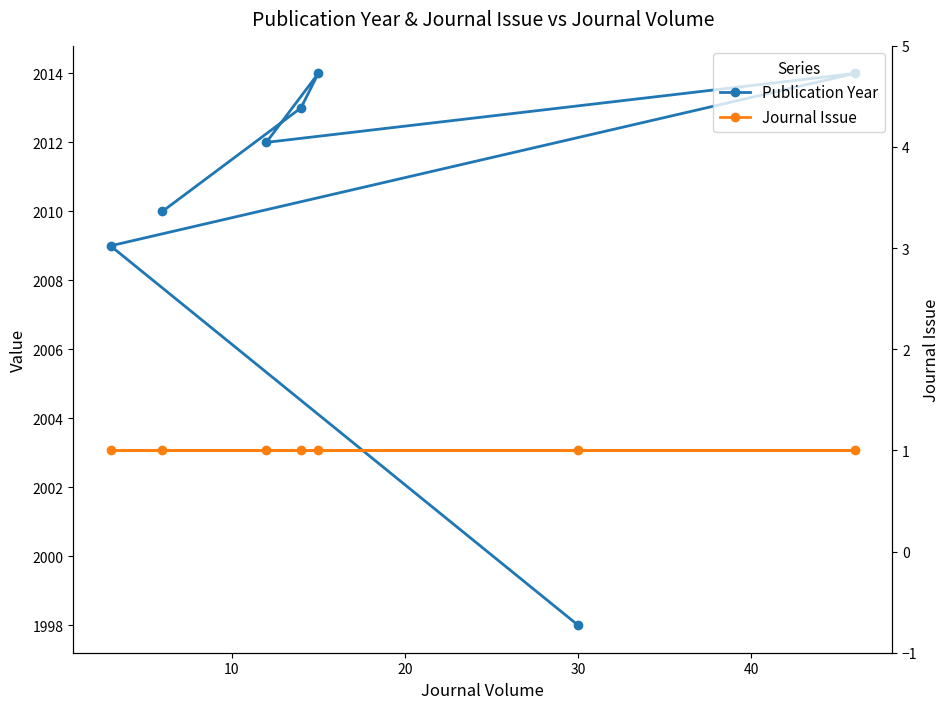

Does the chart display data point markers on the line(s)?

Yes